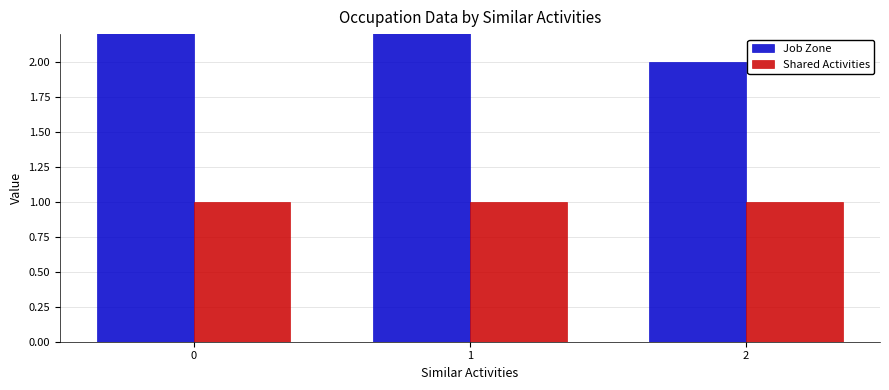

What is the smallest value displayed?

1.0